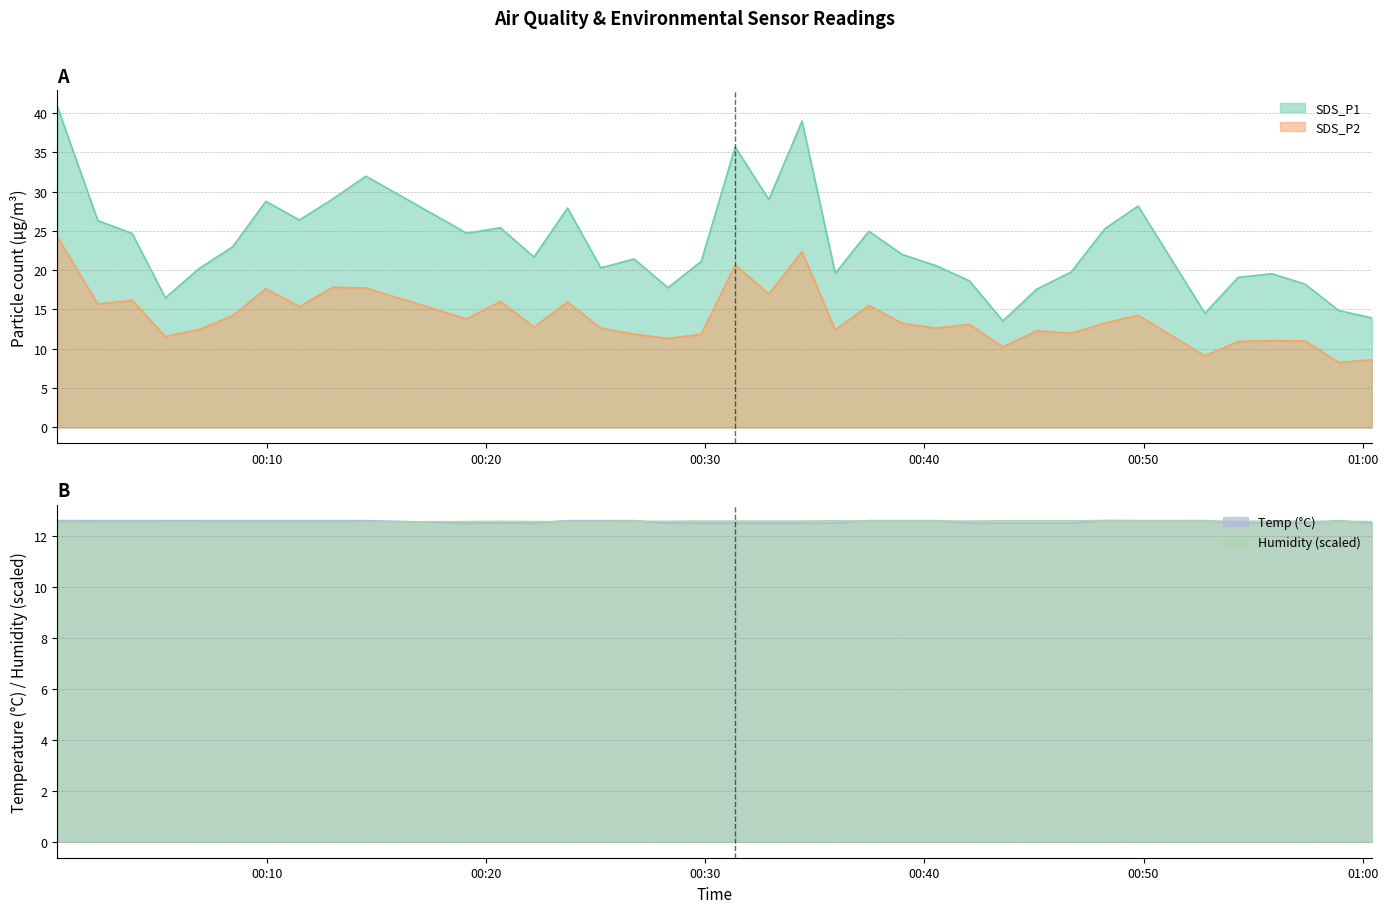

True or false: Temp and SDS_P1 cross at least once.

False